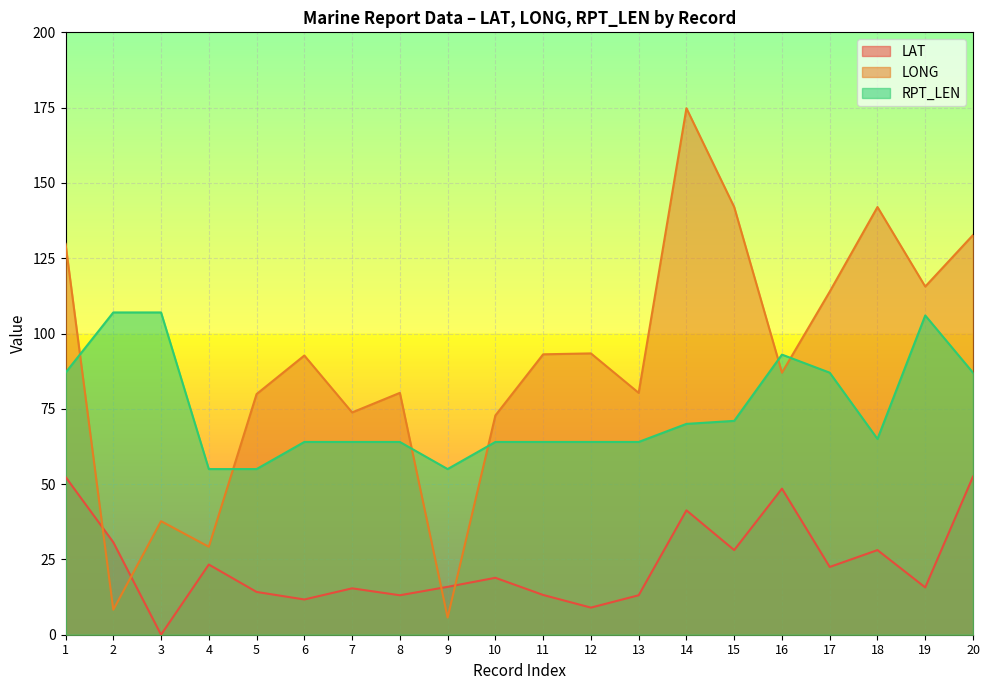

At which label does RPT_LEN first exceed 65?

1